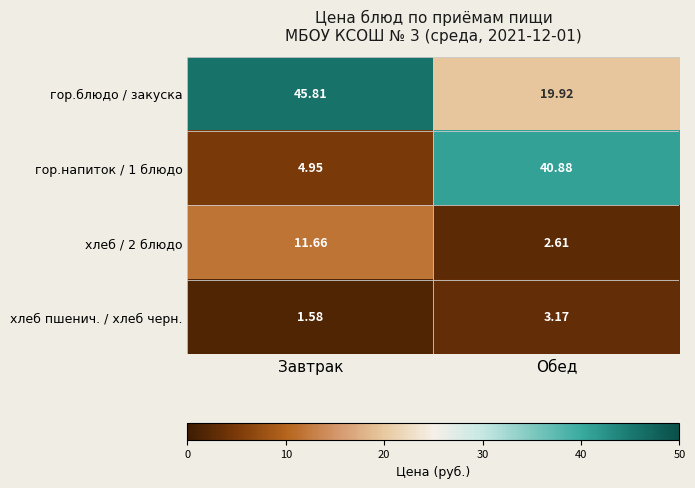

Rank the series by their maximum value, from lowest to highest.

хлеб пшенич. / хлеб черн., хлеб / 2 блюдо, гор.напиток / 1 блюдо, гор.блюдо / закуска